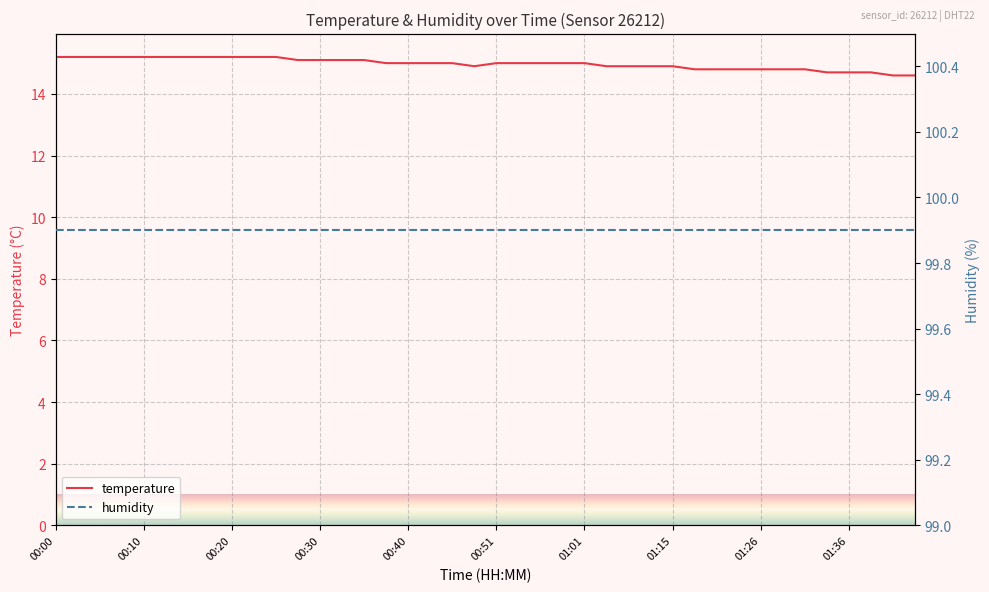

The humidity series shows 99.9 at 11. True or false?

True